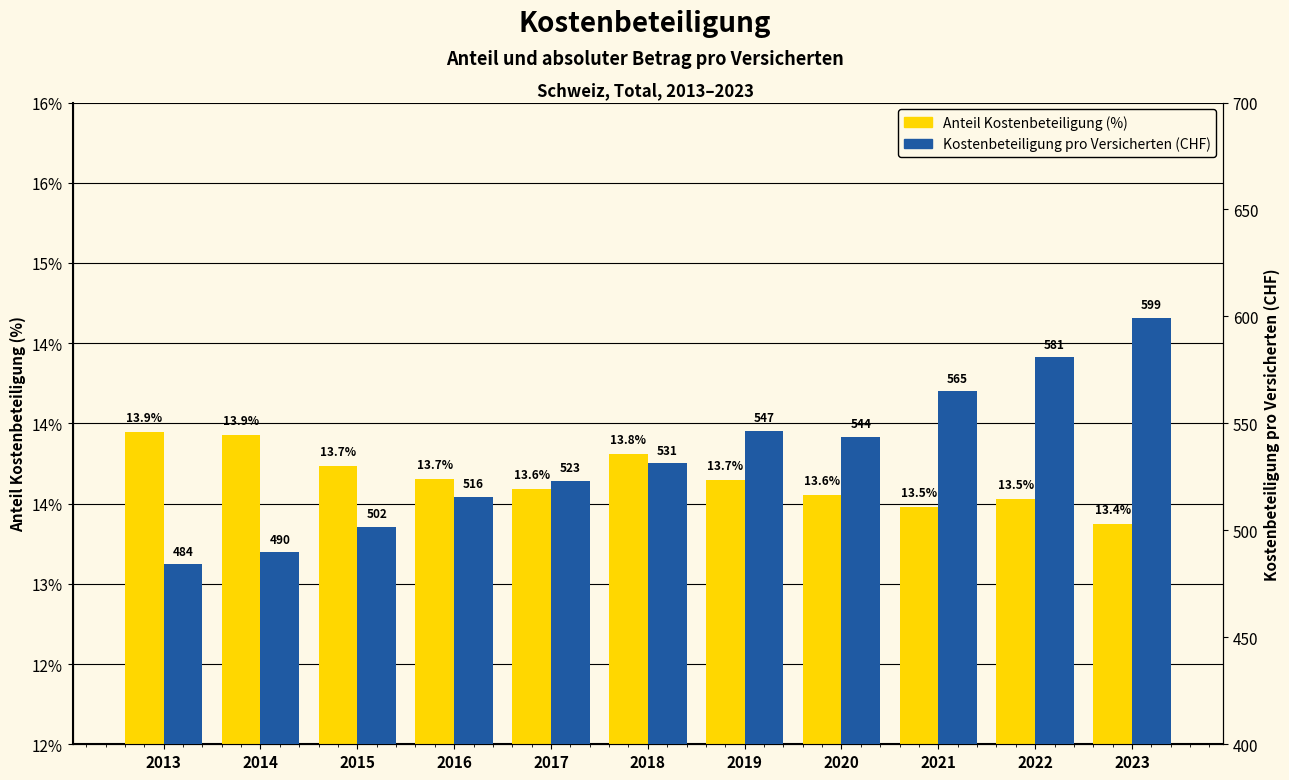

Between 2016 and 2023, which series saw the biggest shift?

Kostenbeteiligung pro Versicherten (CHF)